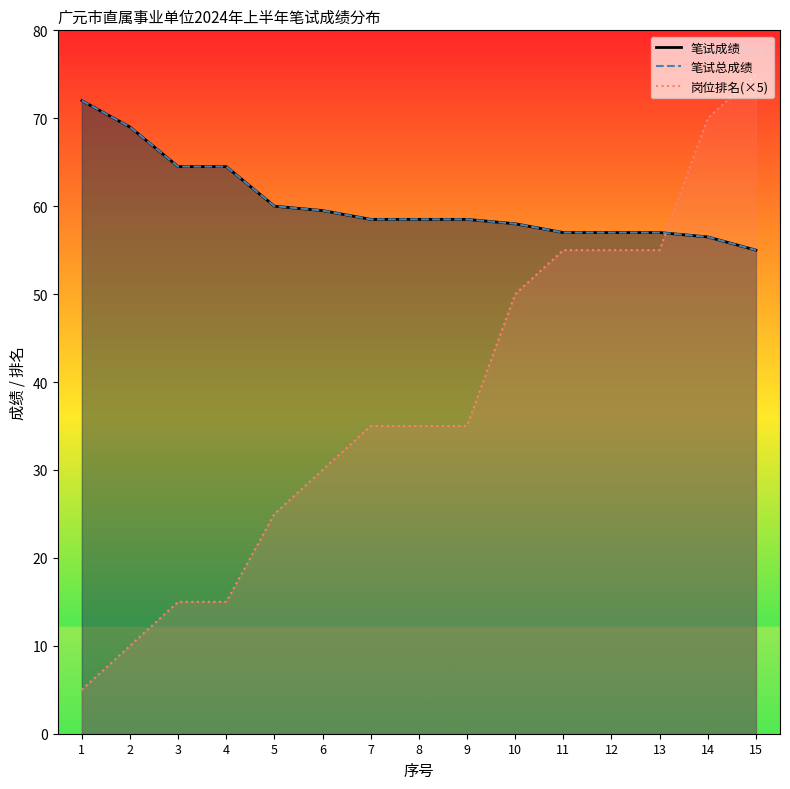

Which label corresponds to the largest value in the chart?

15